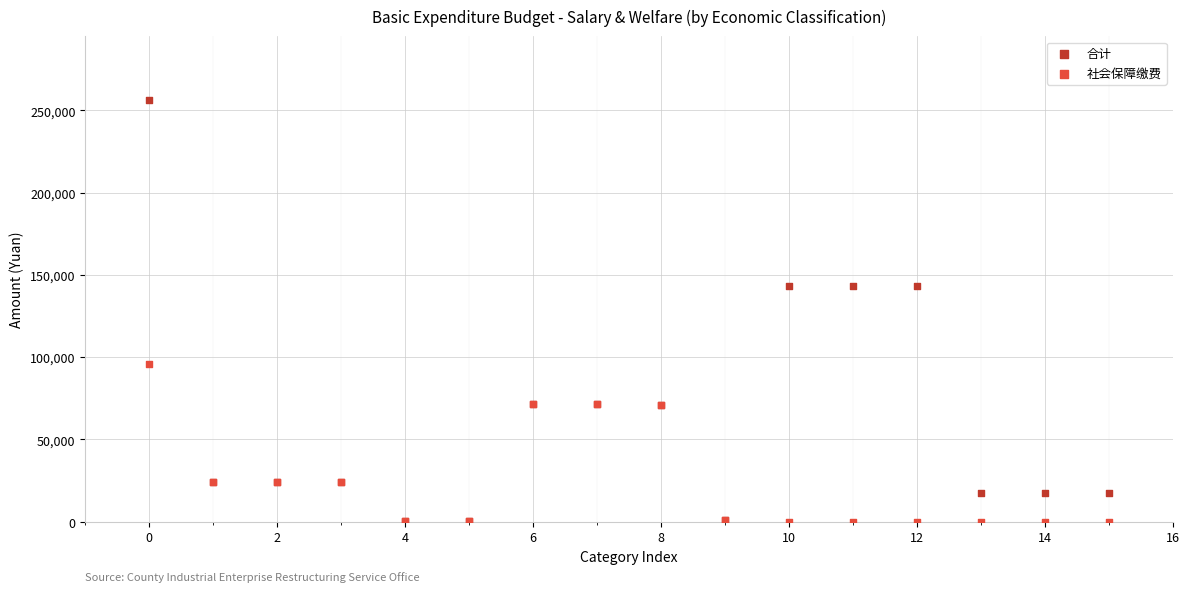

Which series has the widest spread of Y values?

合计